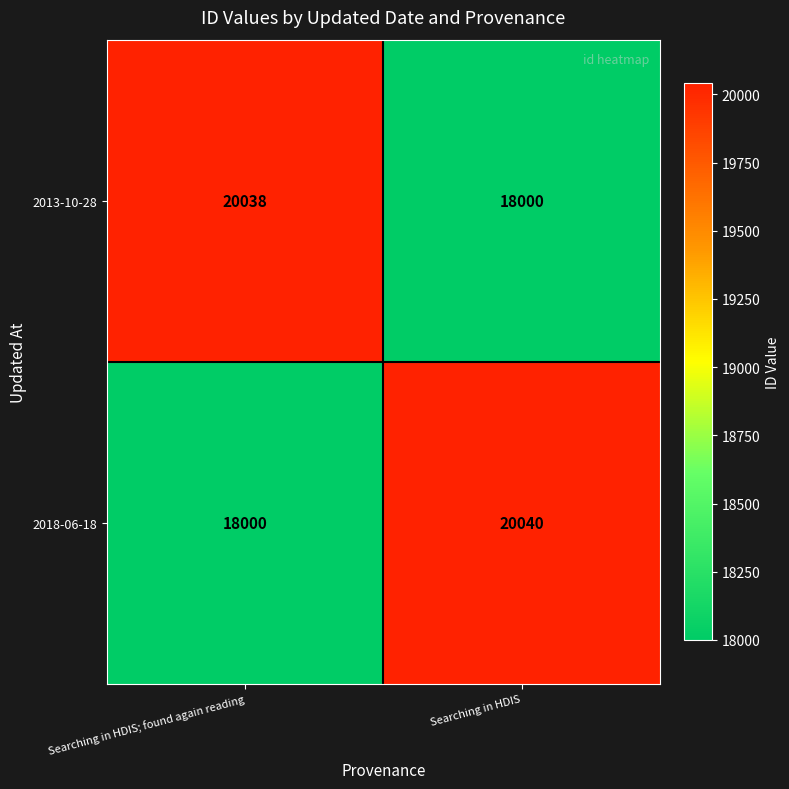

Is the value of 2013-10-28 at Searching in HDIS greater than the value of 2018-06-18 at Searching in HDIS?

No